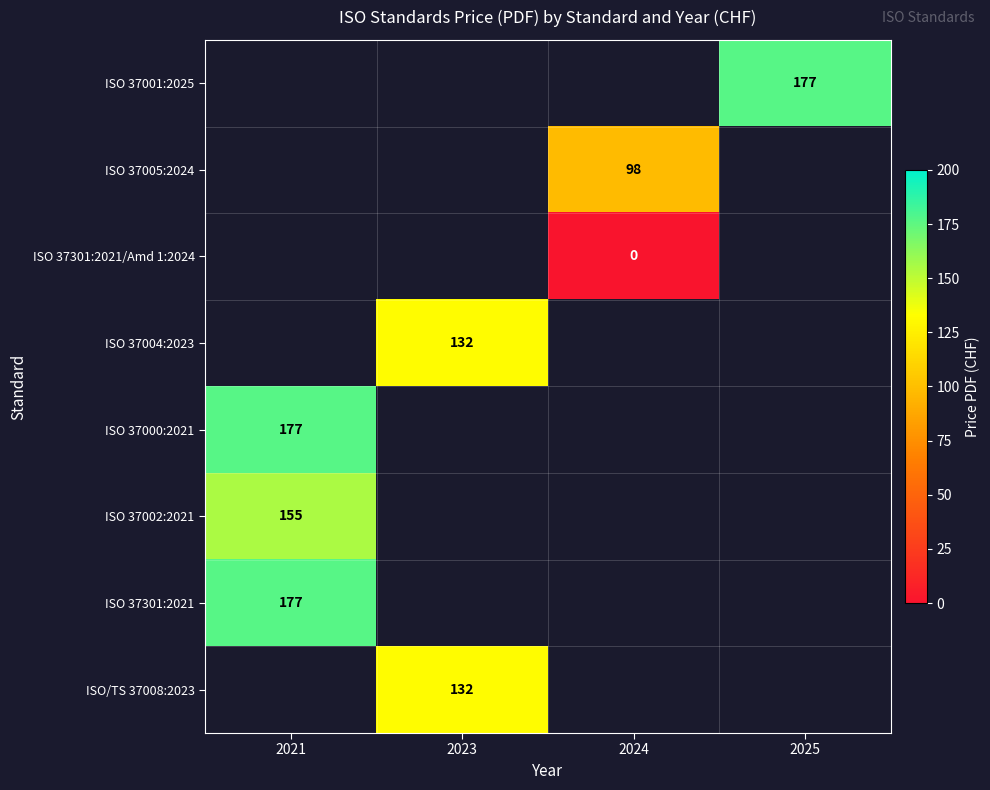

How many distinct data groups are displayed?

8